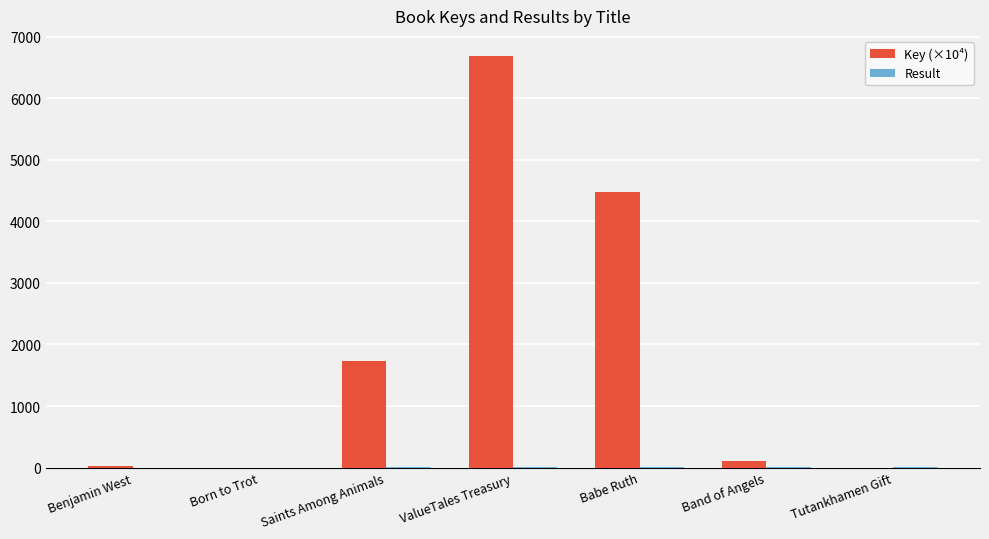

The Key (×10⁴) series shows 381.9 at Saints Among Animals. True or false?

False